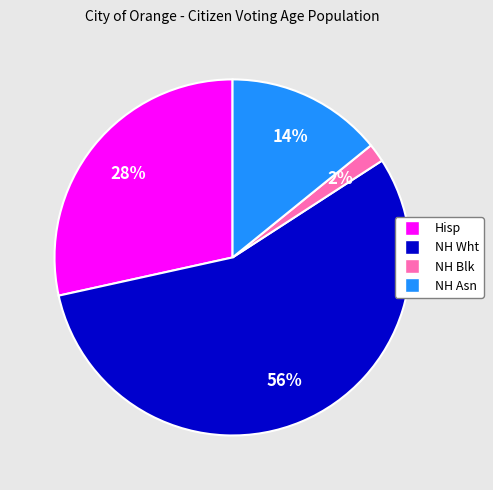

Is there any slice that represents more than half of the pie?

Yes